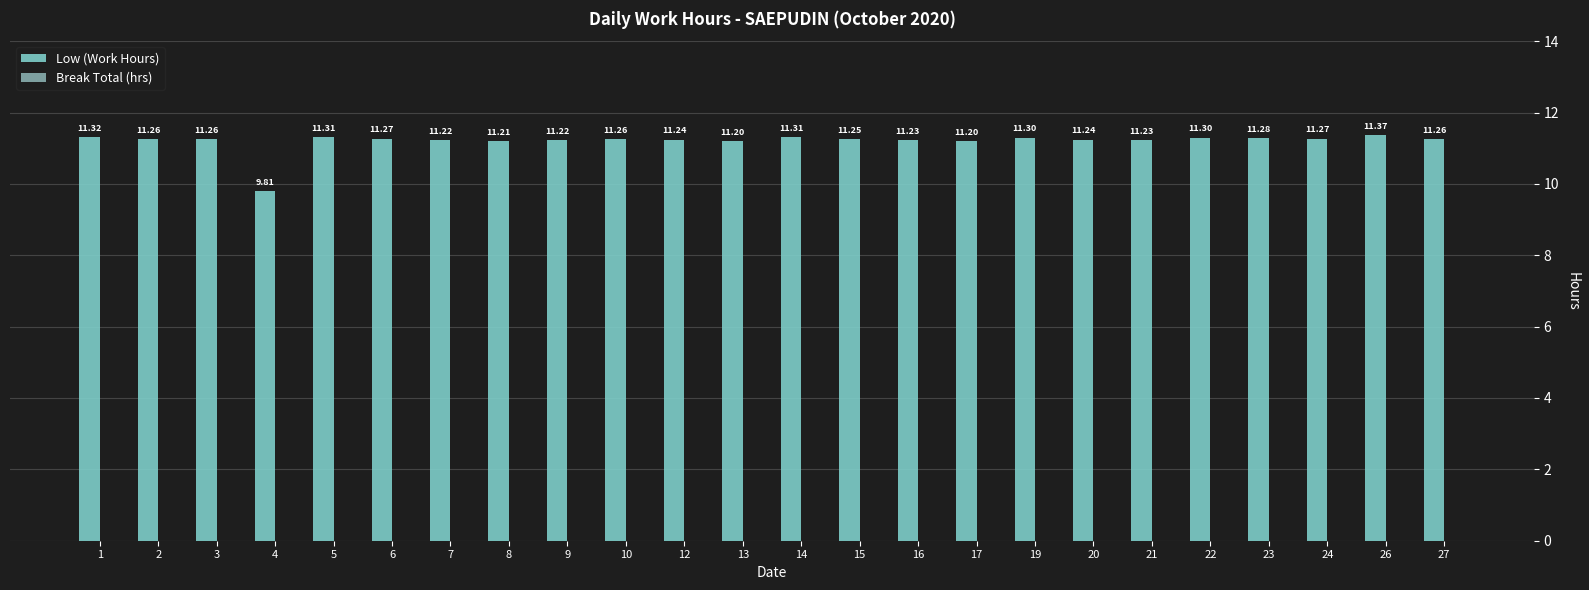

Which has a higher value, 21 or 15?

15